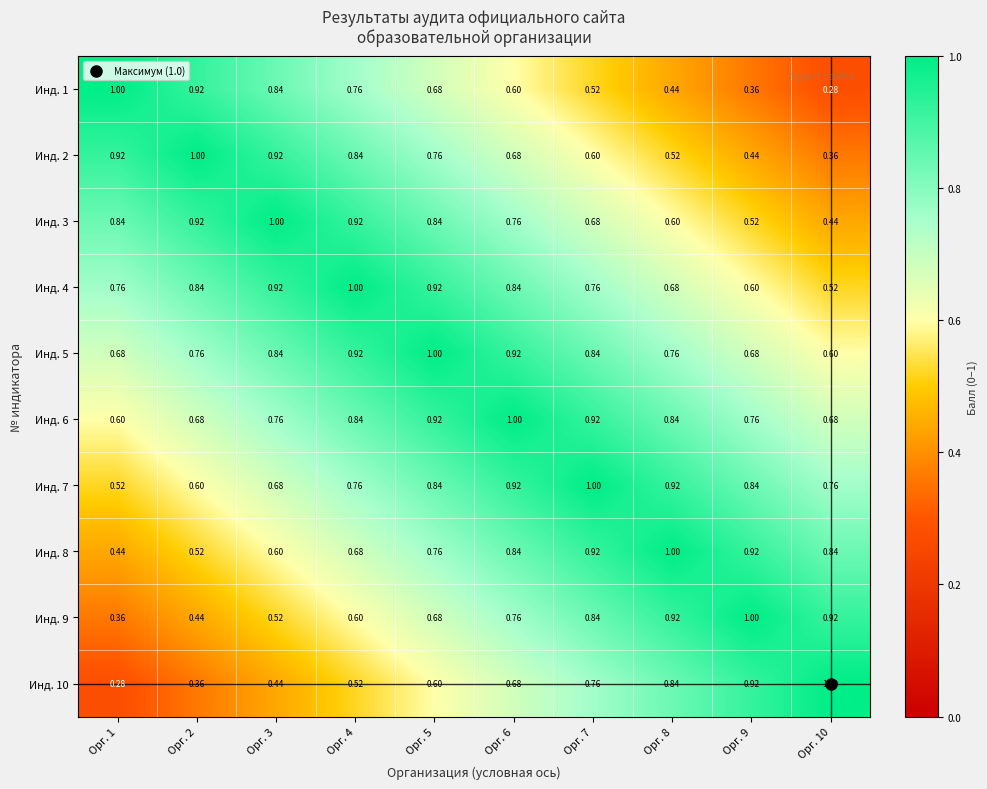

Is the value of Инд. 10 at Орг. 7 greater than the value of Инд. 6 at Орг. 7?

No